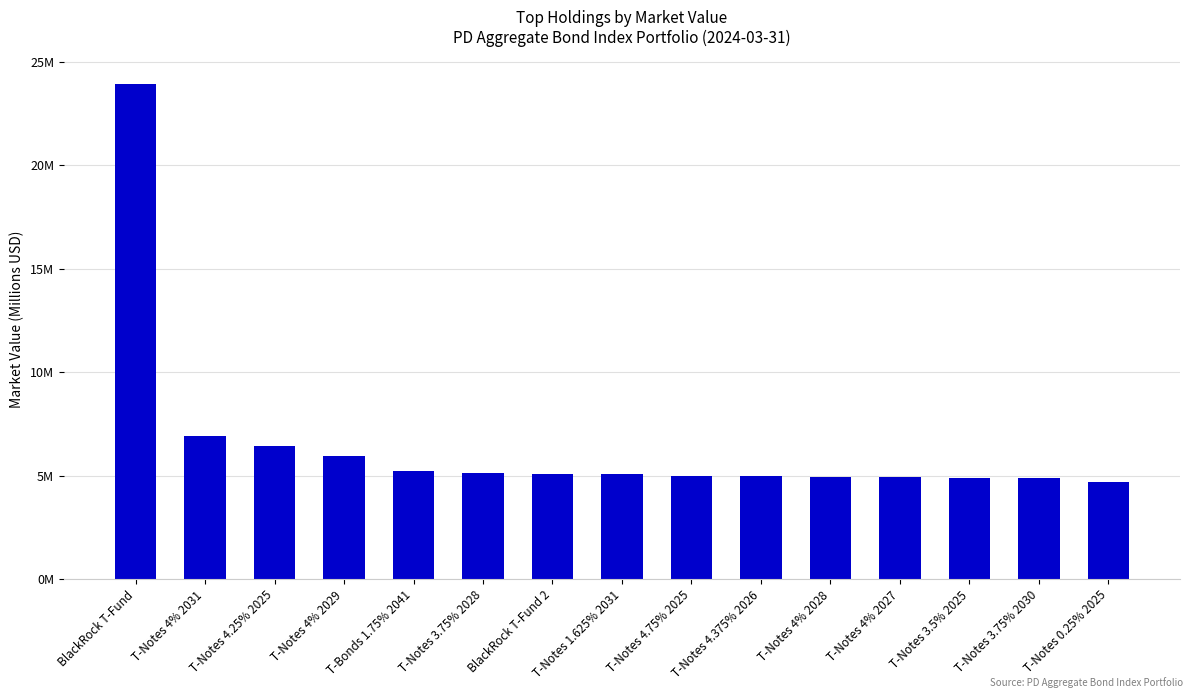

List the labels in order of value, smallest first.

T-Notes 0.25% 2025, T-Notes 3.75% 2030, T-Notes 3.5% 2025, T-Notes 4% 2027, T-Notes 4% 2028, T-Notes 4.375% 2026, T-Notes 4.75% 2025, T-Notes 1.625% 2031, BlackRock T-Fund 2, T-Notes 3.75% 2028, T-Bonds 1.75% 2041, T-Notes 4% 2029, T-Notes 4.25% 2025, T-Notes 4% 2031, BlackRock T-Fund